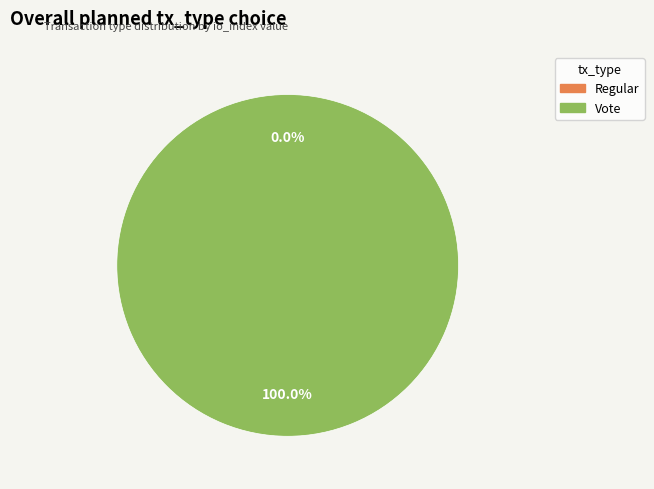

Is the sum of Regular and Vote greater than half?

Yes